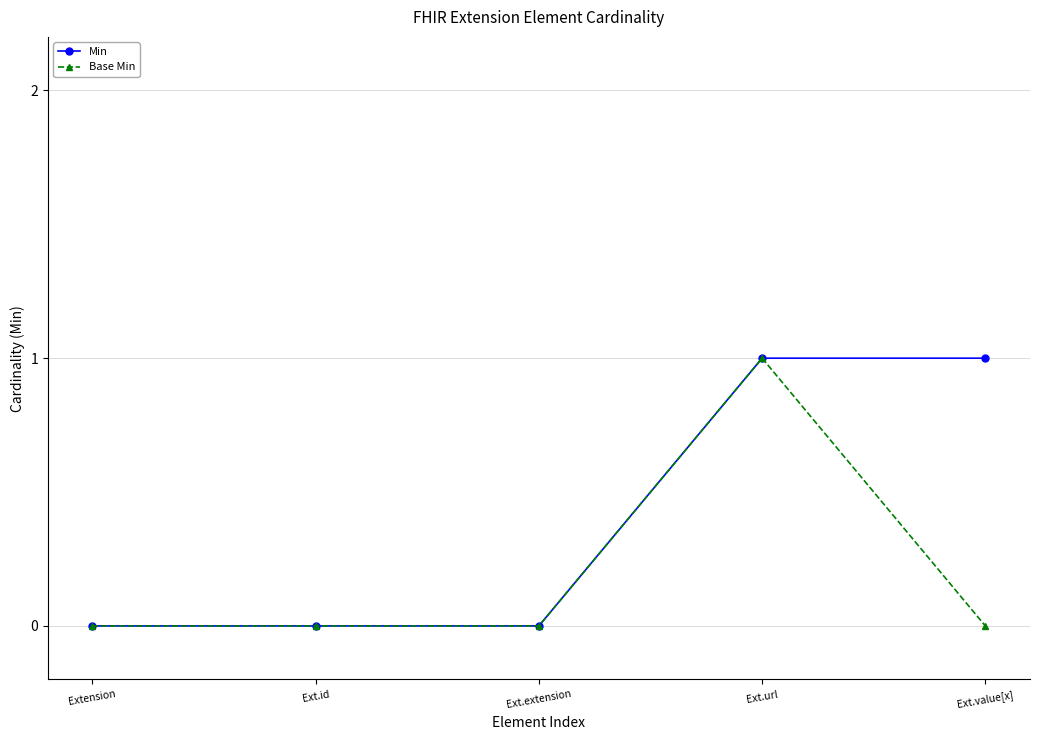

How many categories are shown in the chart?

5